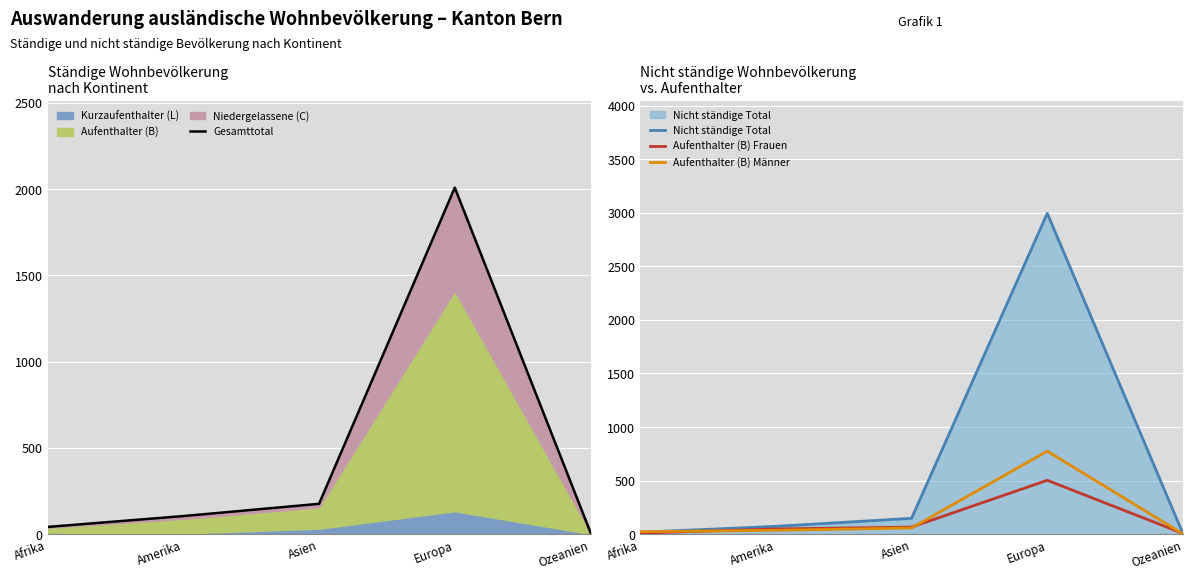

Rank the categories by Gesamttotal value from lowest to highest.

Ozeanien, Afrika, Amerika, Asien, Europa